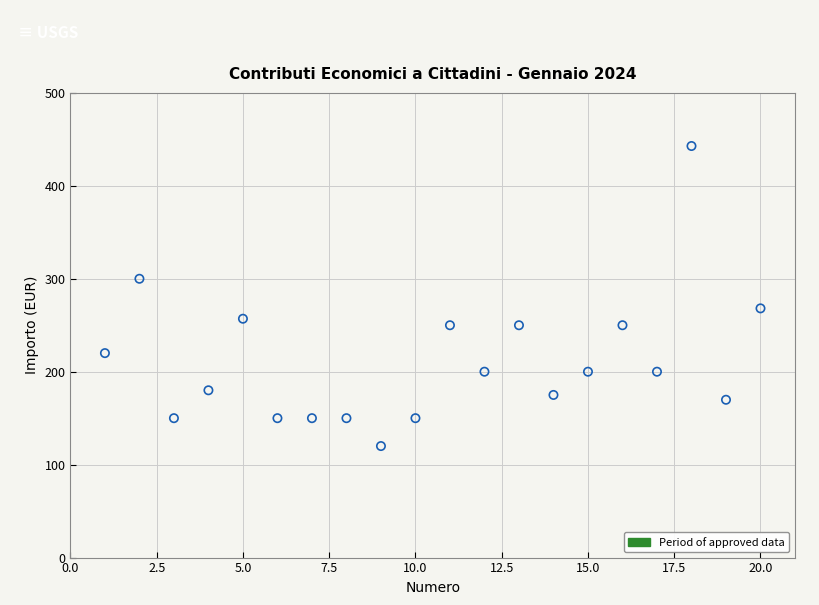

What is the range of X values (max minus min)?

19.0